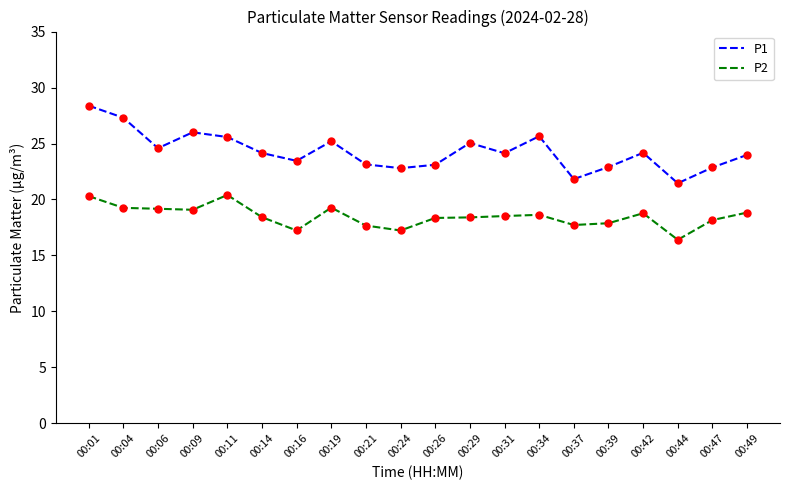

The P1 series shows 26.0 at 00:09. True or false?

True